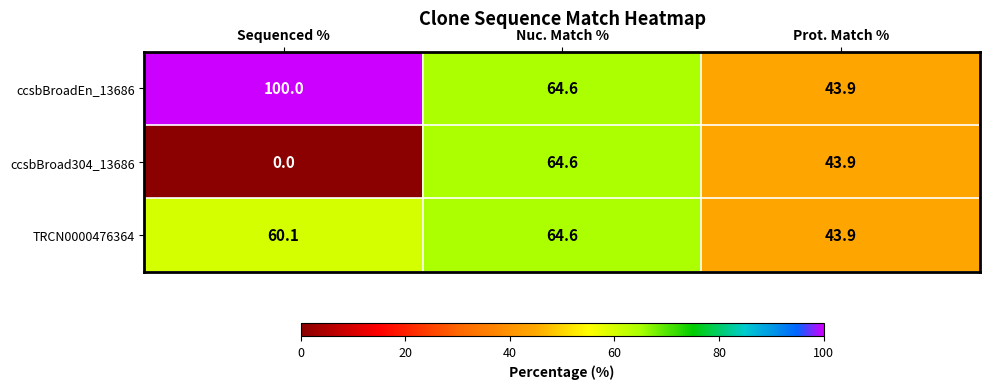

At which label does ccsbBroadEn_13686 first exceed 64?

Sequenced %